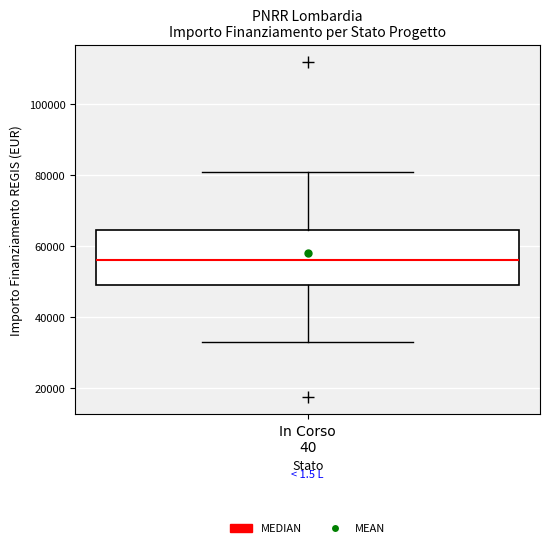

Read this box plot against the y-axis: the position of the median line, the range covered by the box, and the ends of both whiskers. The values are not printed on the chart, so give them approximately, as read against the axis.

median 56000, box 50000 to 64000, whiskers 32000 to 80000